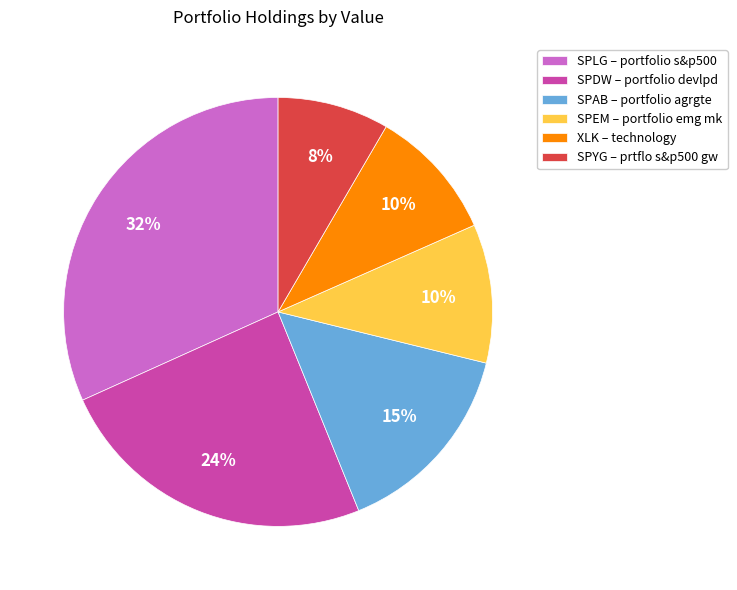

To the nearest percent, what is the combined percentage of SPAB and SPYG?

23%